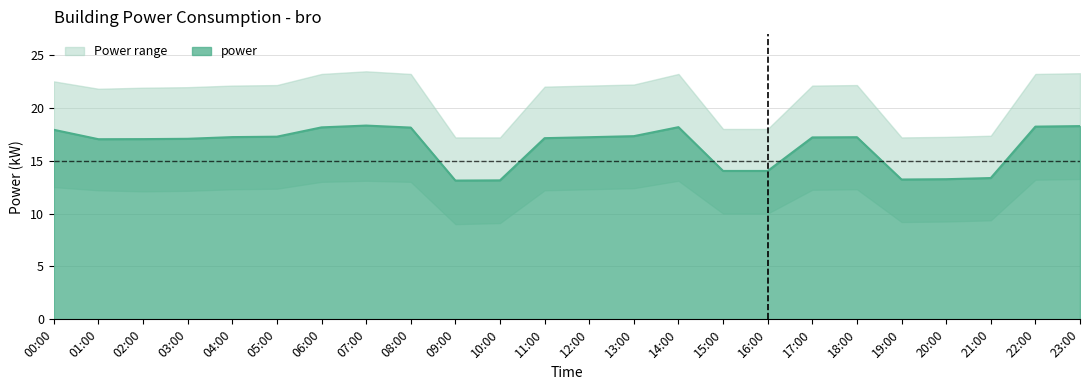

Which series changed the most between 02:00 and 22:00?

power_upper